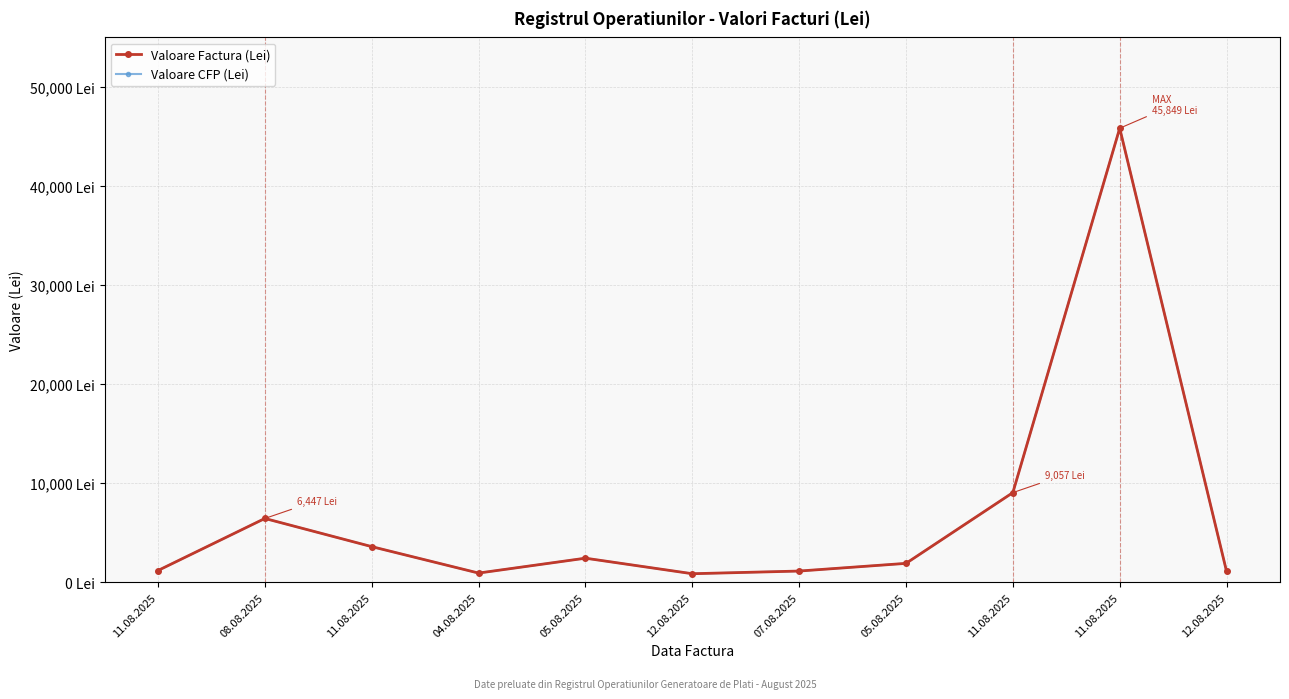

Is this an area chart (filled region under the line)?

No